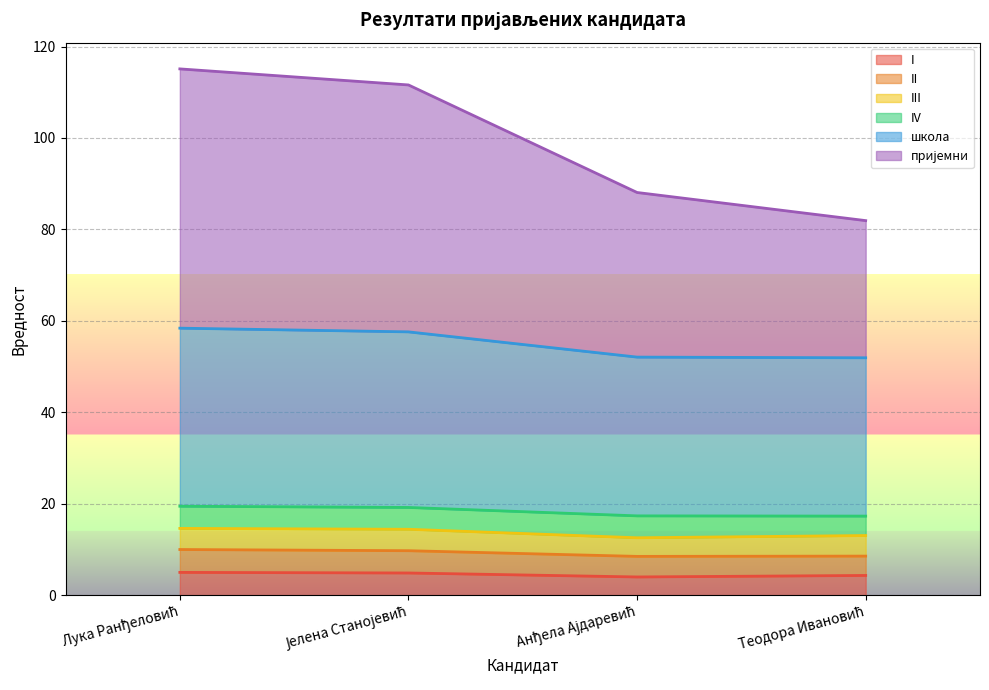

What position from the left is Јелена Станојевић?

2